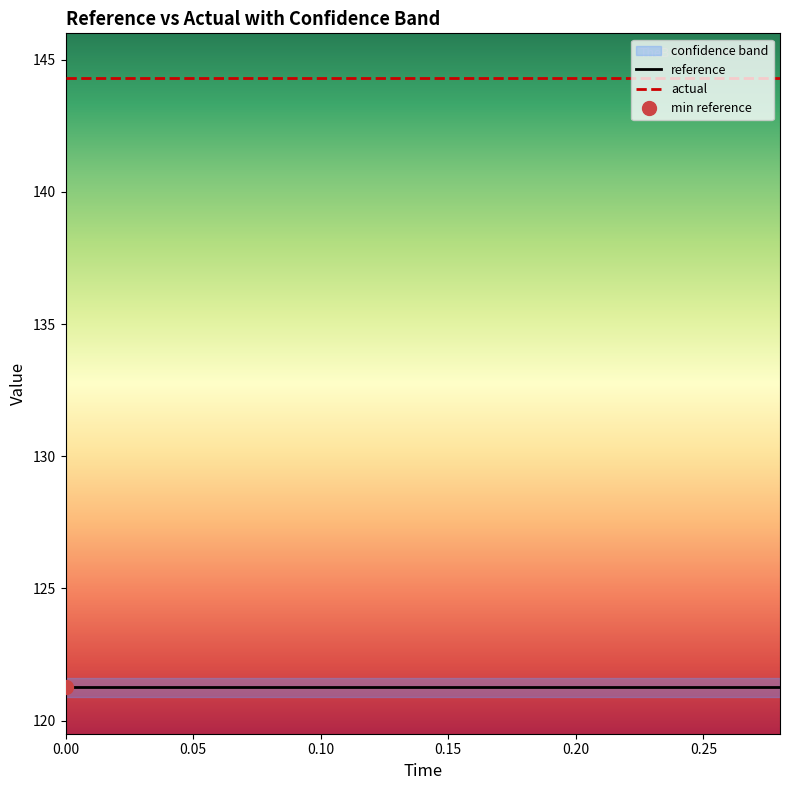

Which series has the largest total across all categories?

actual